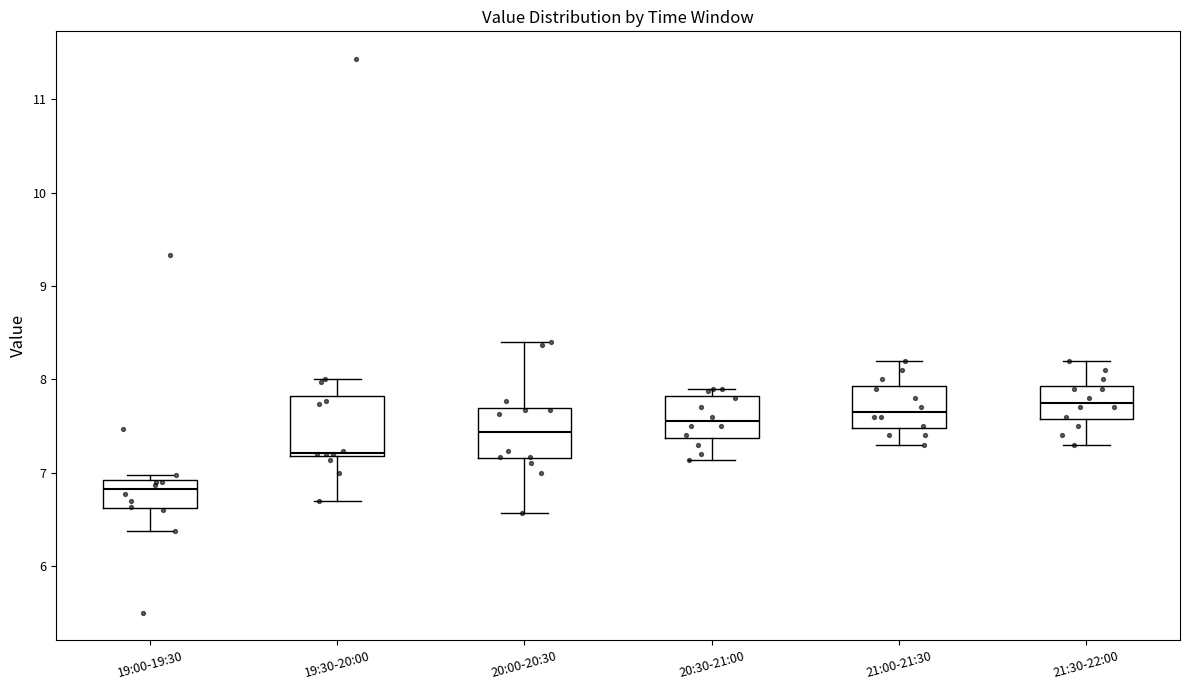

Reading left to right, read every box against the y-axis: the position of its median line, the range the box covers, and the ends of its whiskers. The values are not printed on the chart, so give them approximately, as read against the axis.

19:00-19:30: median 6.8, box 6.6 to 6.9, whiskers 6.4 to 7.0
19:30-20:00: median 7.2 (just above the box's lower edge), box 7.2 to 7.8, whiskers 6.7 to 8.0
20:00-20:30: median 7.4, box 7.2 to 7.7, whiskers 6.6 to 8.4
20:30-21:00: median 7.6, box 7.4 to 7.8, whiskers 7.1 to 7.9
21:00-21:30: median 7.7, box 7.5 to 7.9, whiskers 7.3 to 8.2
21:30-22:00: median 7.8, box 7.6 to 7.9, whiskers 7.3 to 8.2